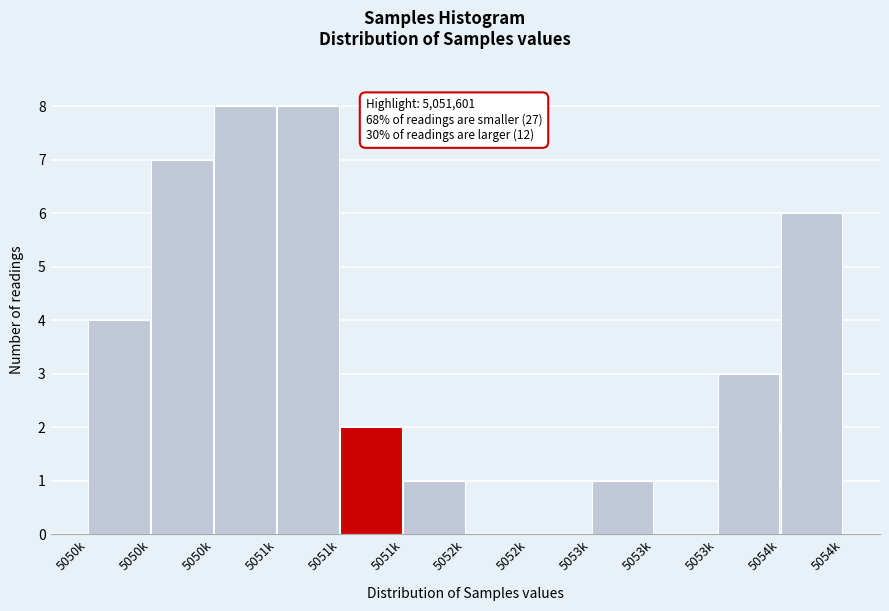

How many series are shown in this chart?

1